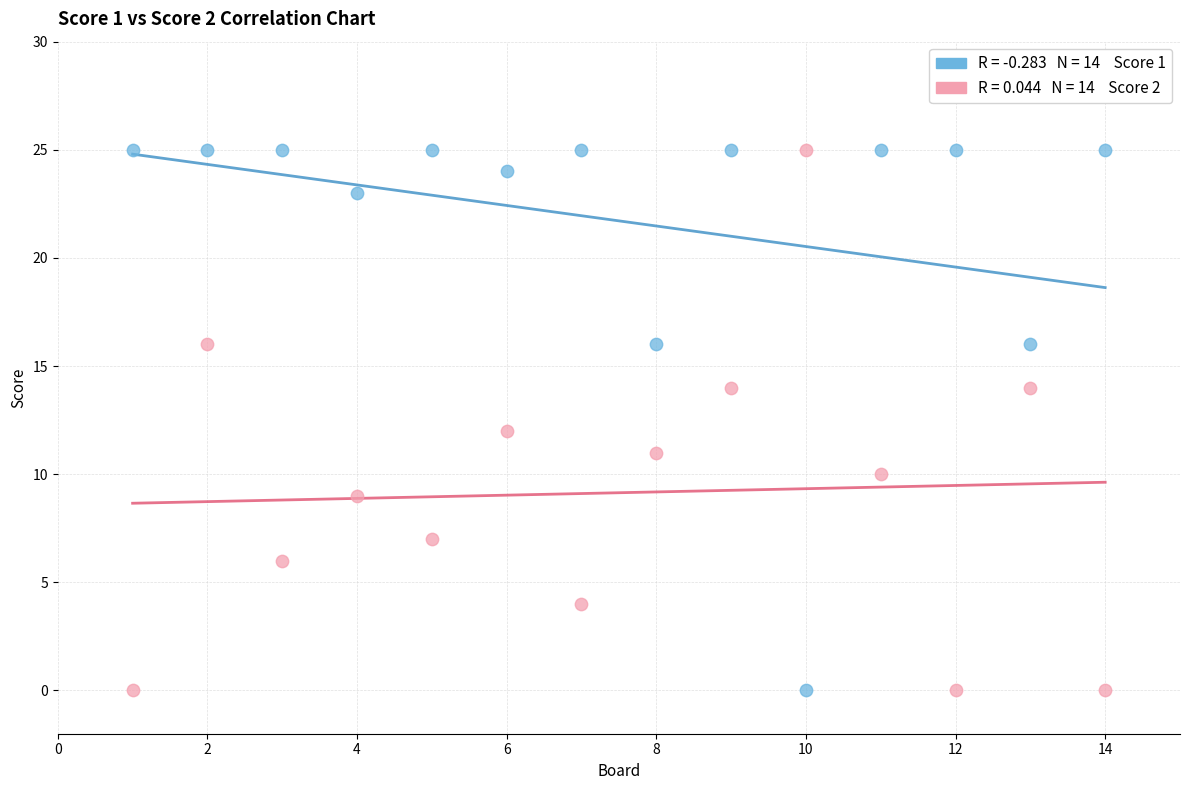

Across all data points, what is the range of X values (max minus min)?

13